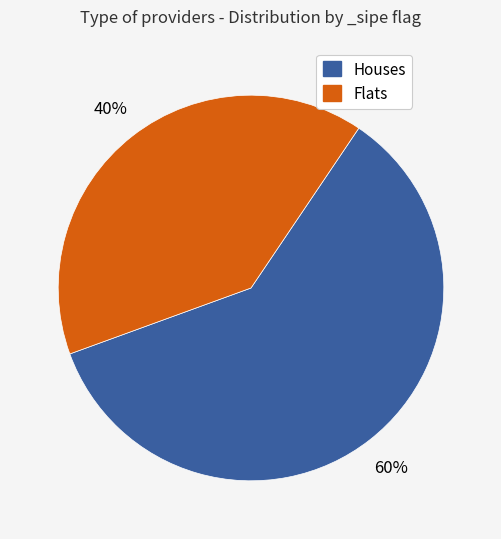

To the nearest percent, what is the difference between the largest and smallest slice percentages?

20%